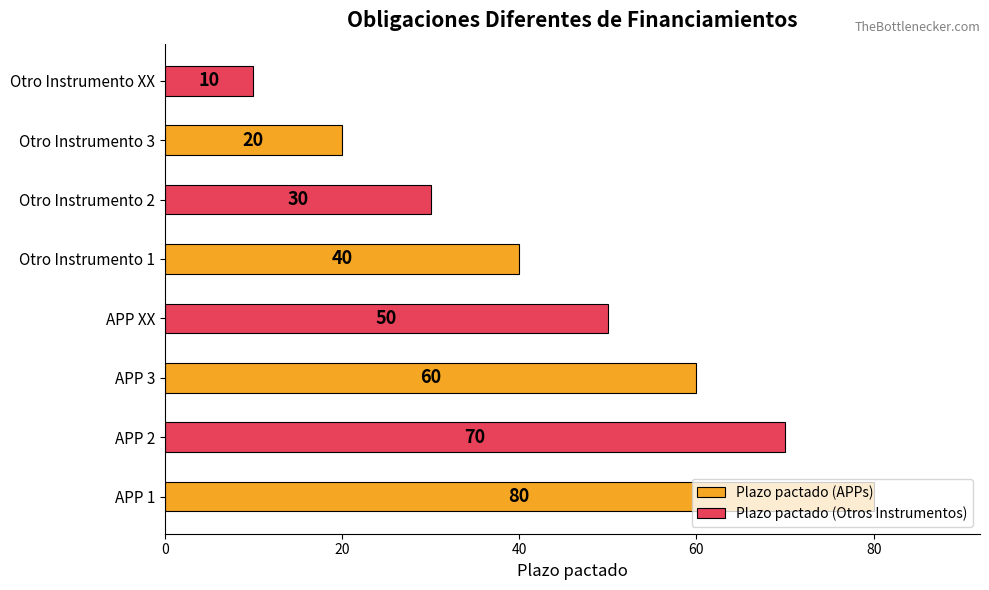

What is the average value of the Plazo pactado (APPs) series?

50